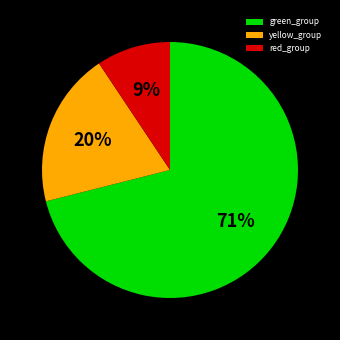

How many segments does this pie chart have?

3